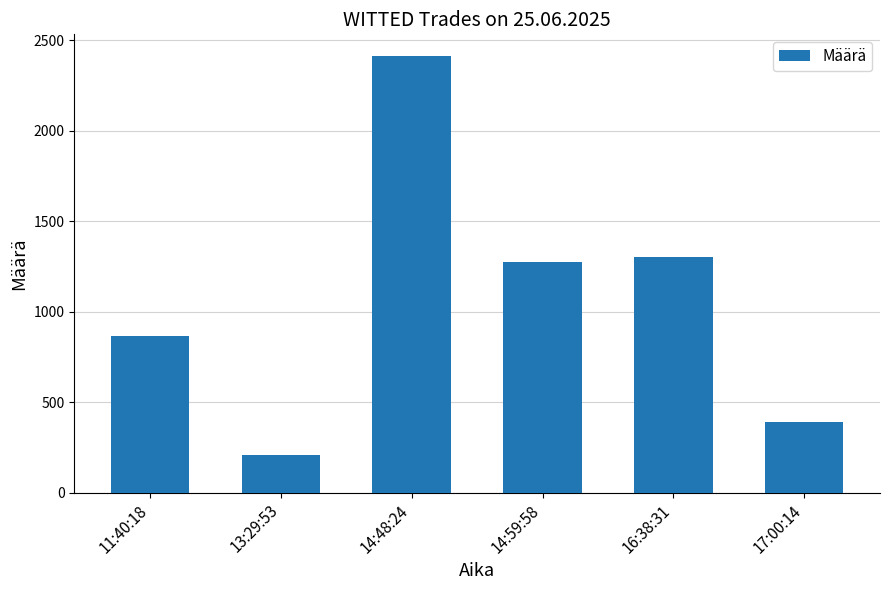

Reading left to right, extract all data points from this chart.

11:40:18=866	13:29:53=210	14:48:24=2411	14:59:58=1276	16:38:31=1299	17:00:14=391